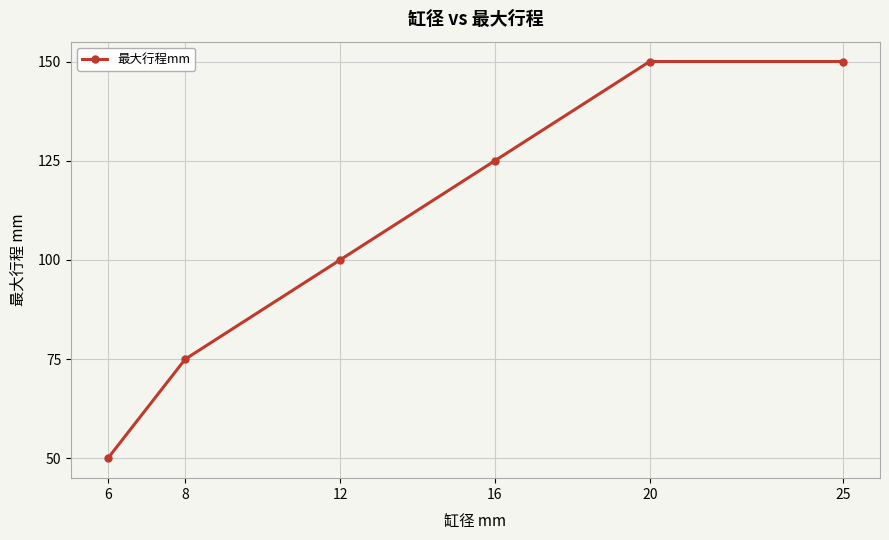

Read the value at 20, to the nearest 10.

150